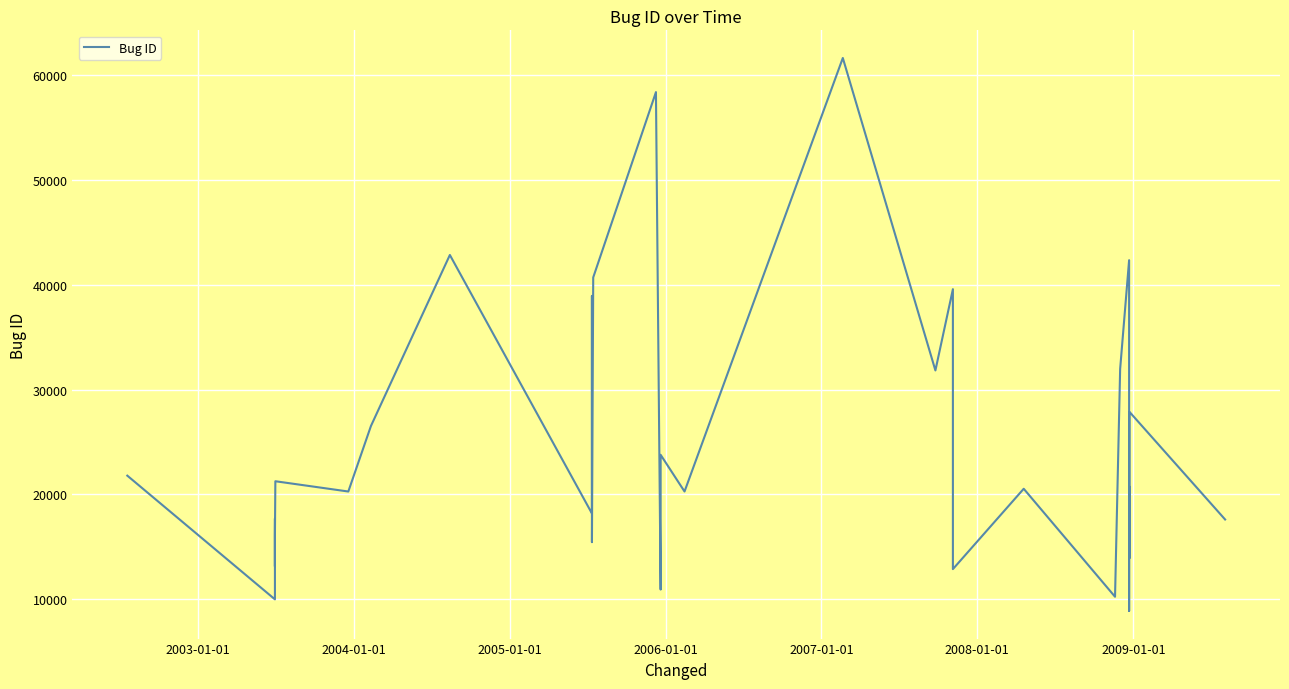

What is the difference between the second highest and minimum values?

49548